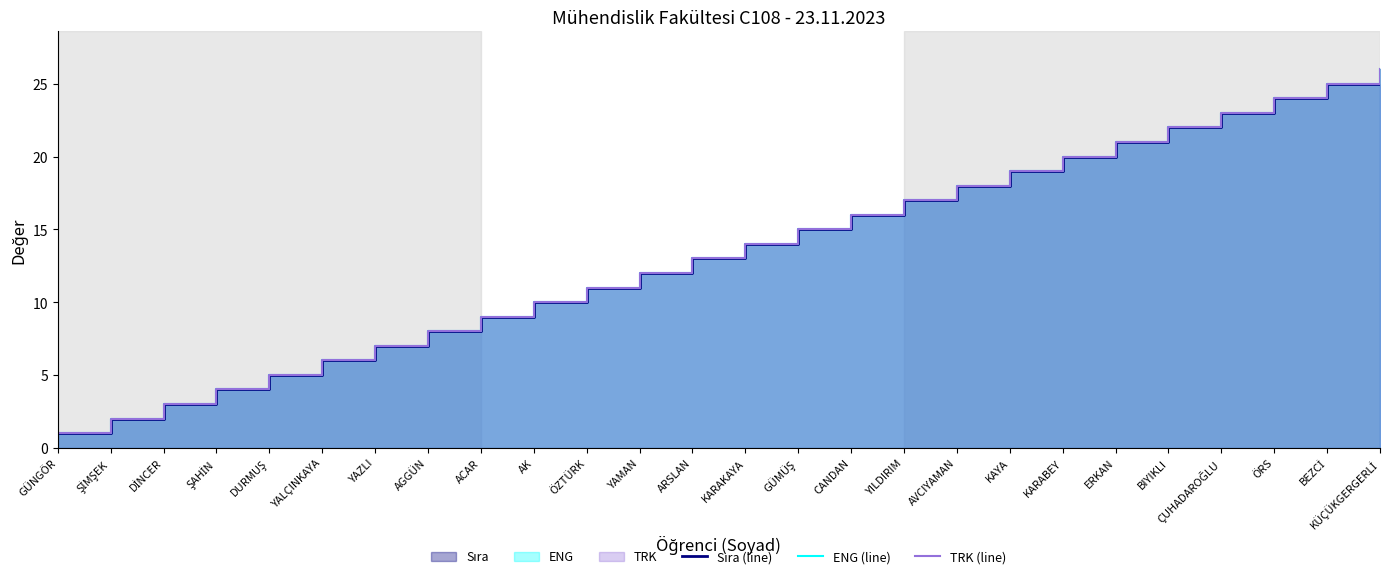

Which series has the largest total across all categories?

Sıra (line)